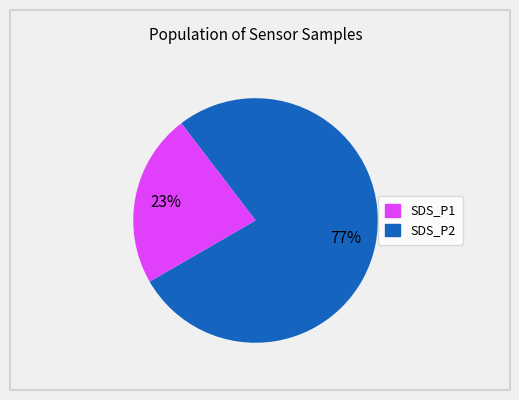

To the nearest percent, what is the difference between the largest and smallest slice percentages?

54%